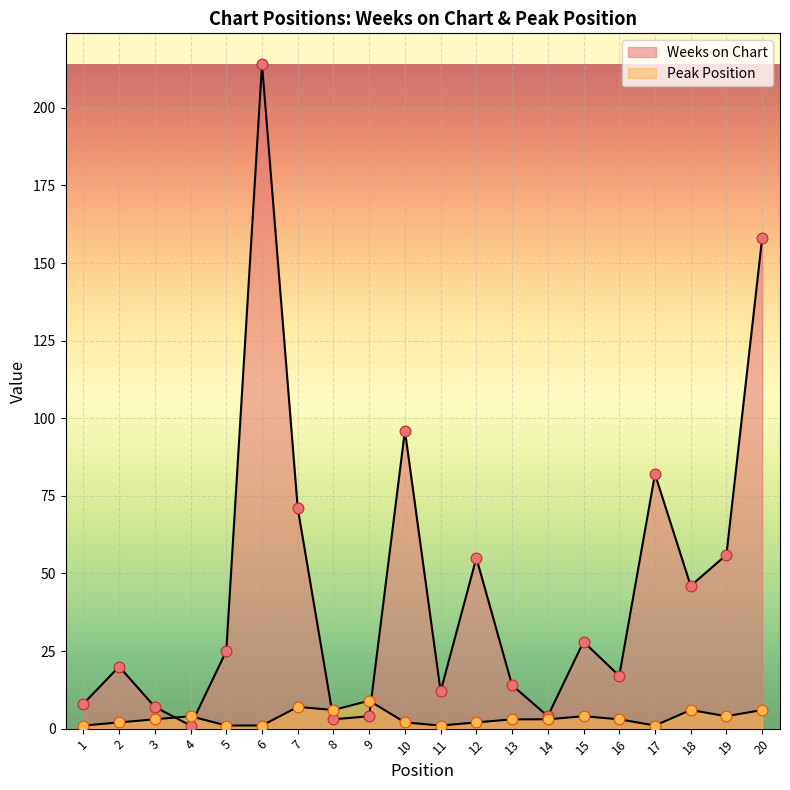

What are all the series names shown in the legend?

Weeks on Chart, Peak Position